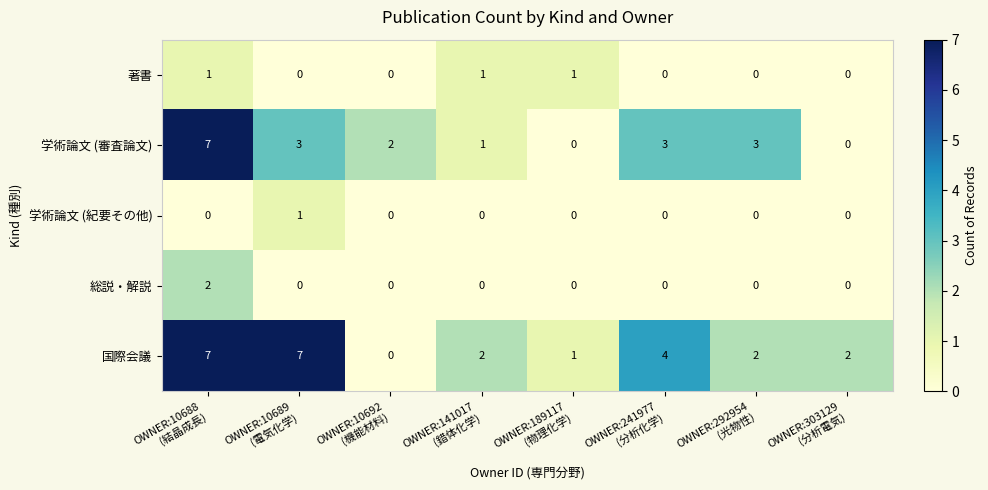

What is the spread (max minus min) of values at OWNER:10692
(機能材料)?

2